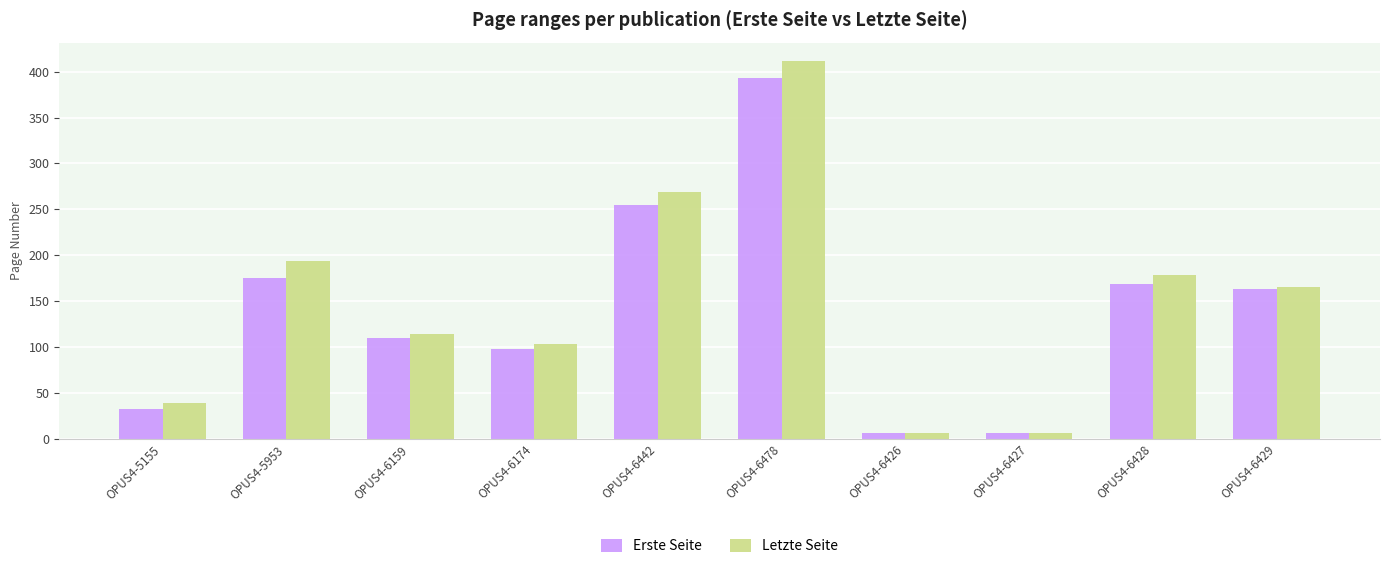

Does the chart contain stacked bars?

No